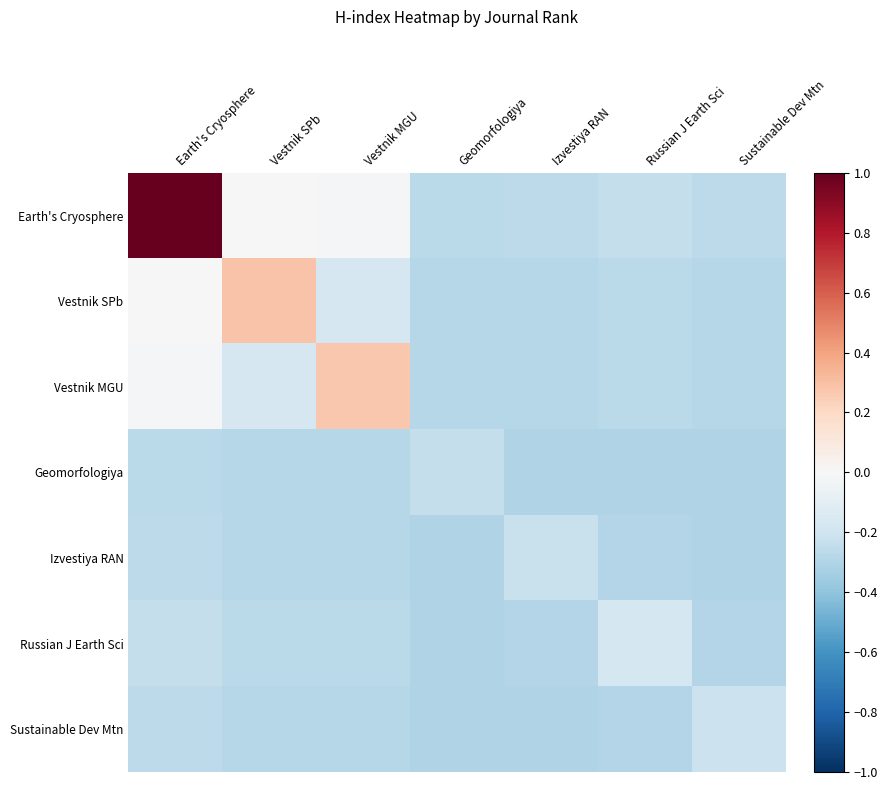

Count the number of data series in this chart.

7